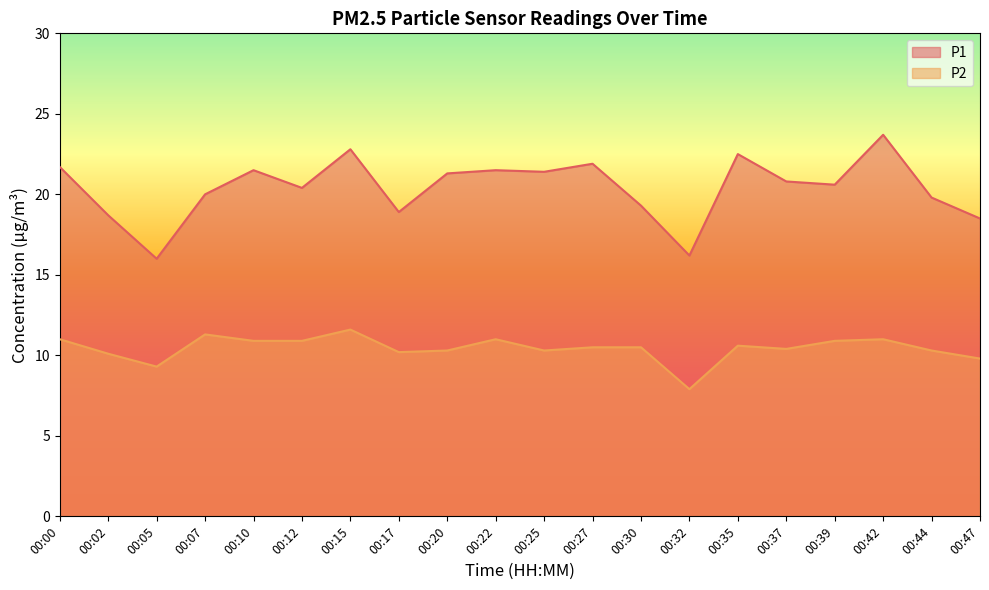

True or false: P2 and P1 intersect in this chart.

False